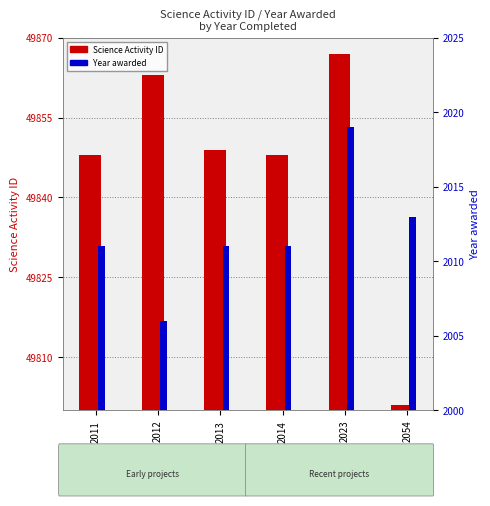

What is the smallest value displayed?

2006